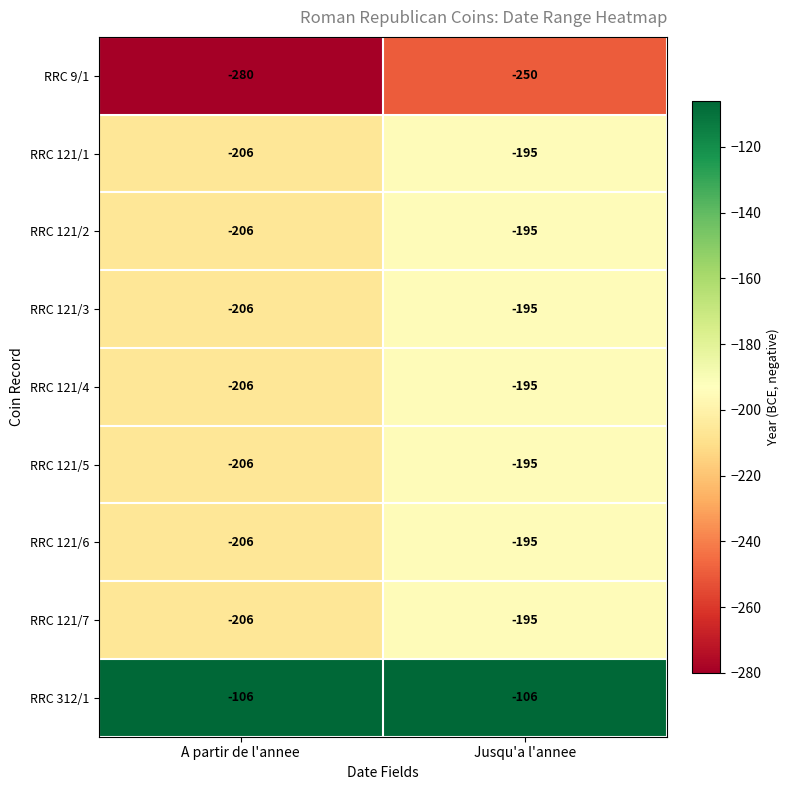

The RRC 121/2 series shows -111 at Jusqu'a l'annee. True or false?

False